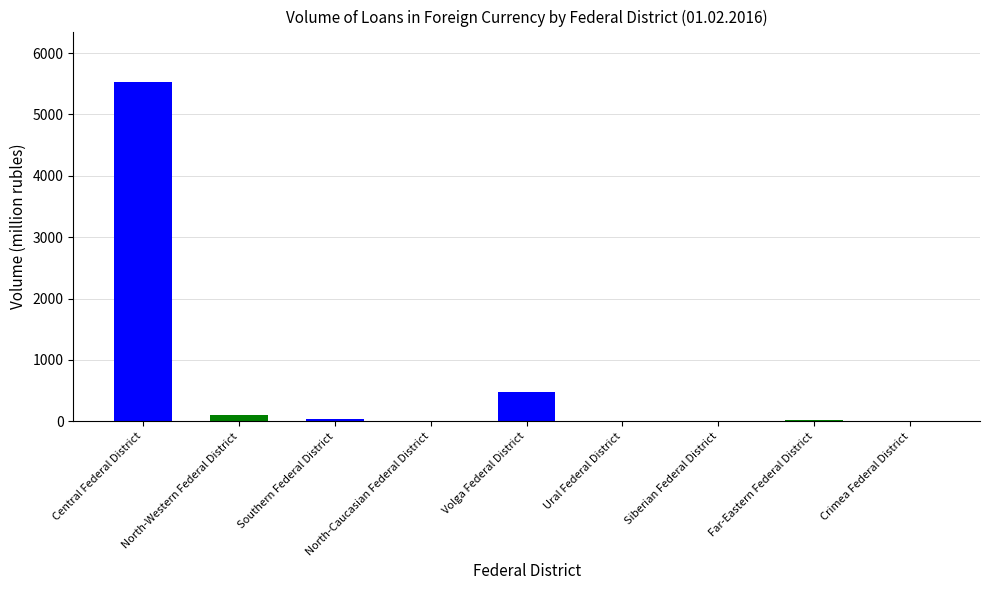

Is it true that the value at Volga Federal District is 484?

True